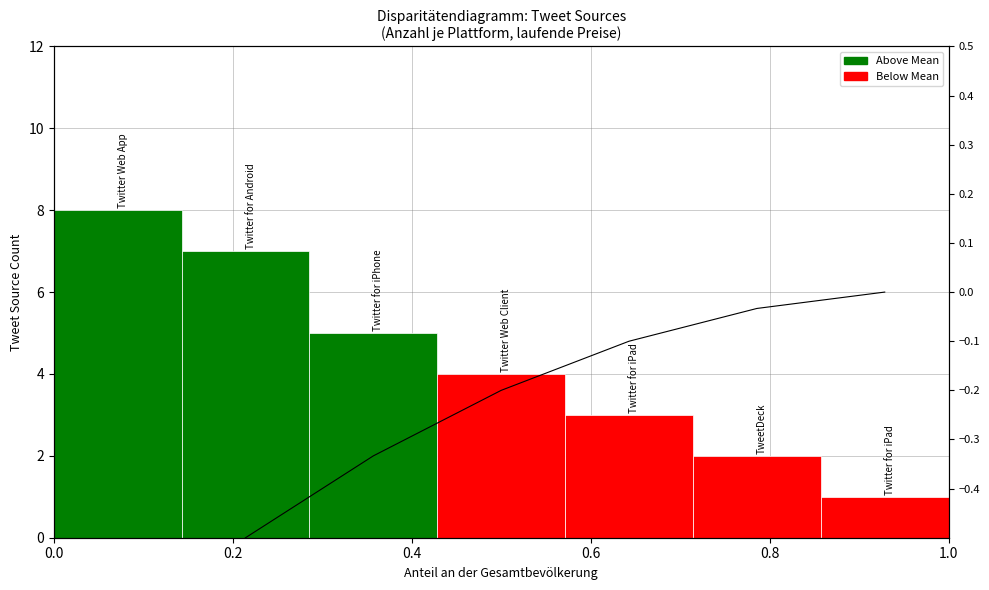

Is it true that the value at 1.0 is 3?

False